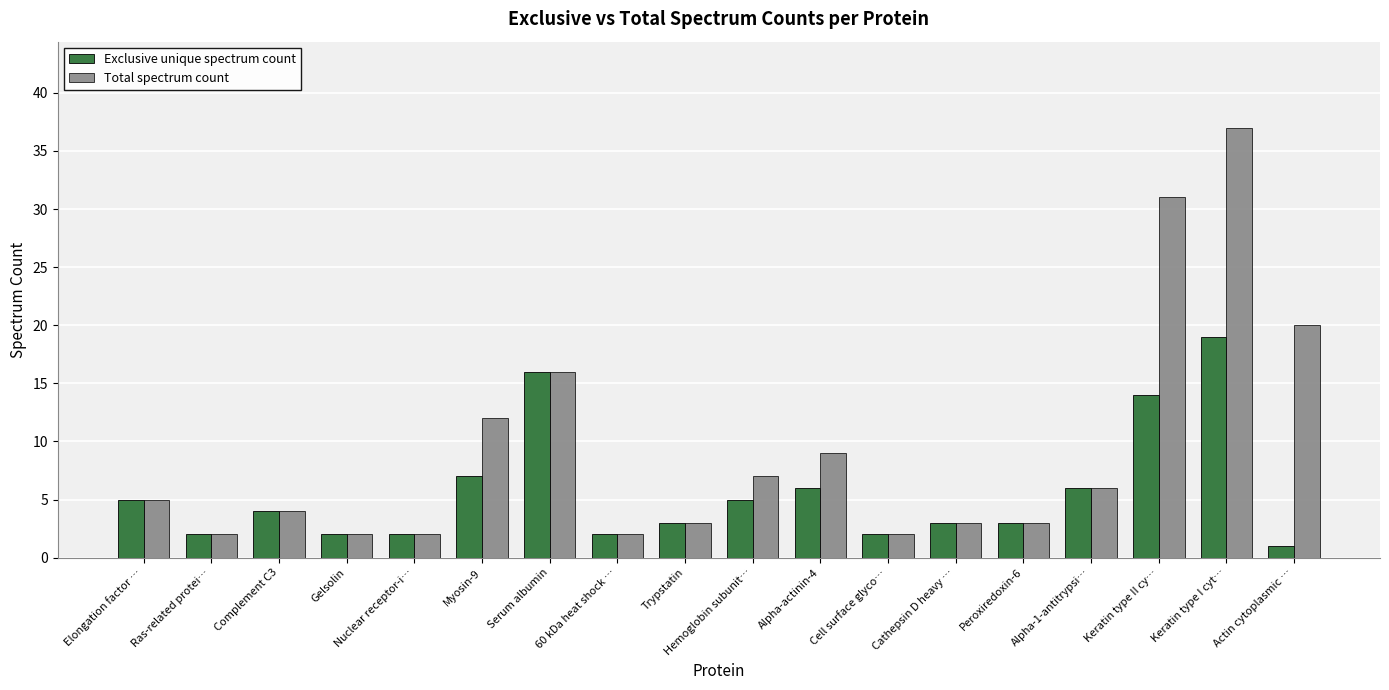

At which category does the chart reach its peak across all series?

Keratin type I cyt…